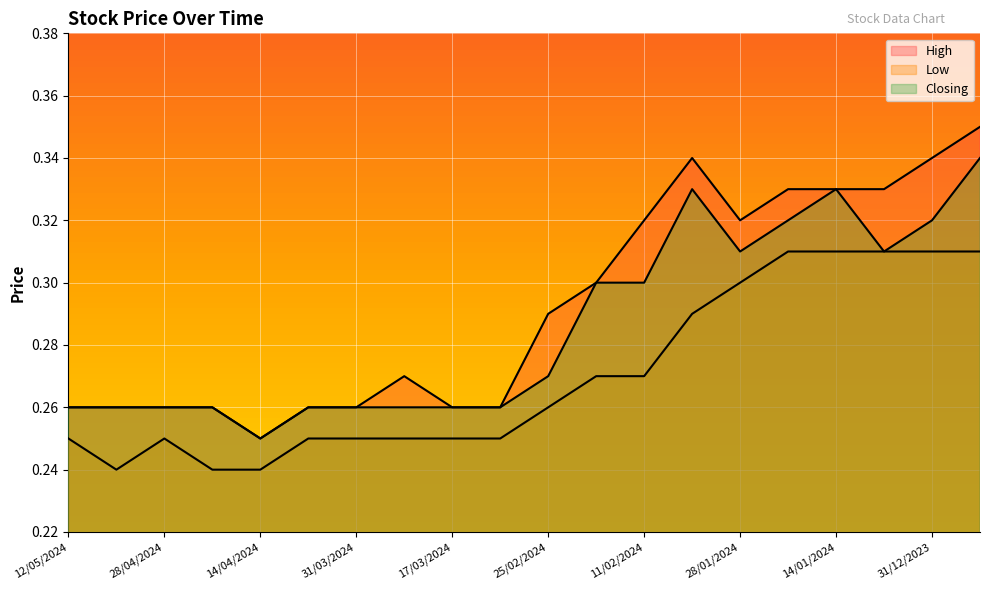

At which label does High reach its minimum?

14/04/2024